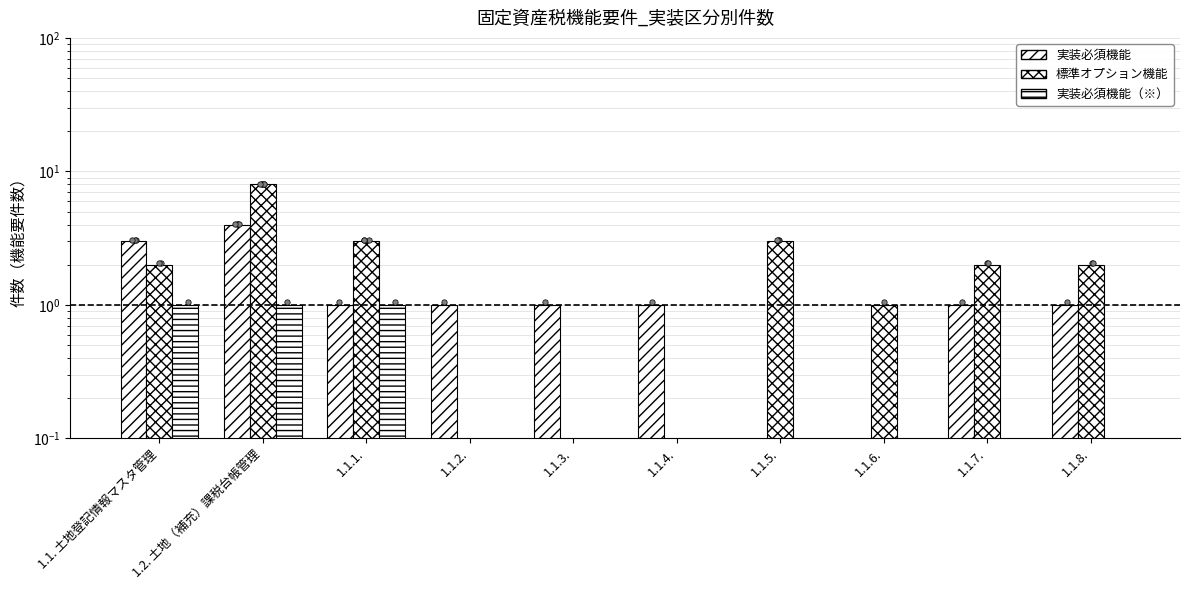

Which series contains the lowest Y value?

実装必須機能